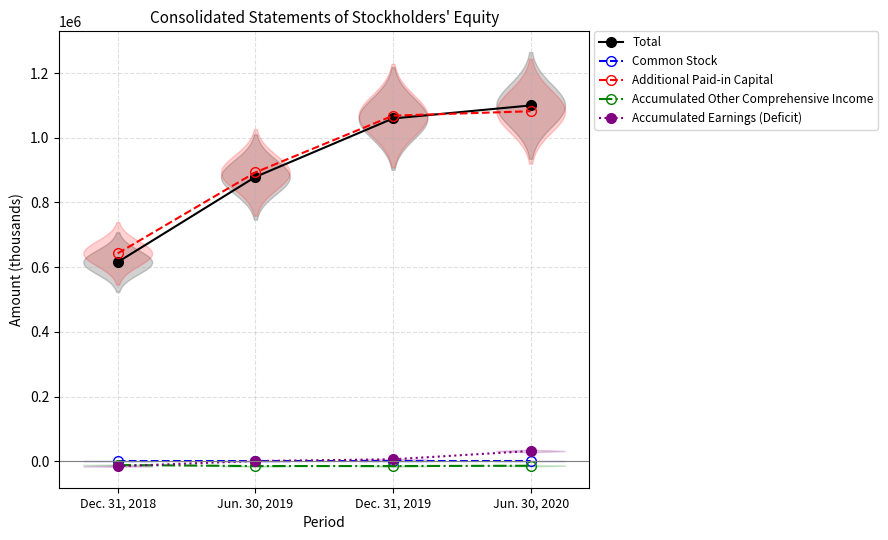

What is the minimum value for Total?

615568